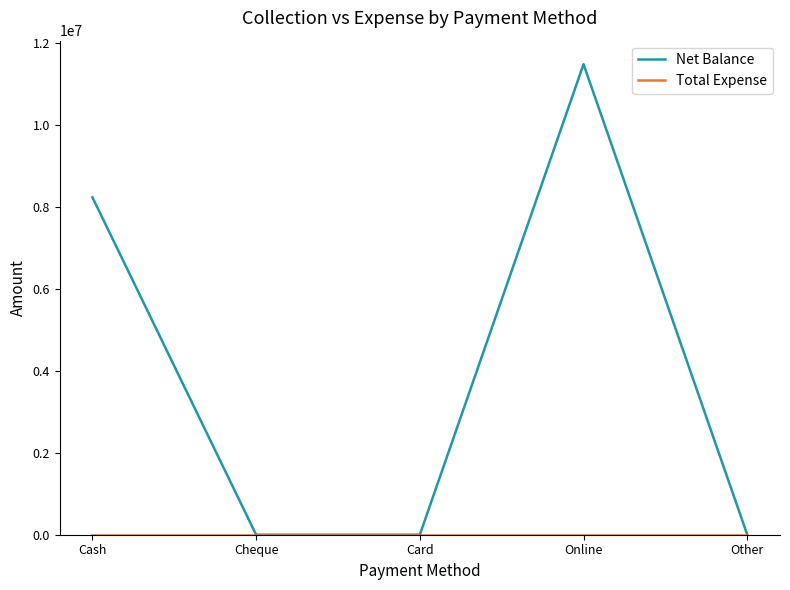

Does the chart have visible grid lines?

No